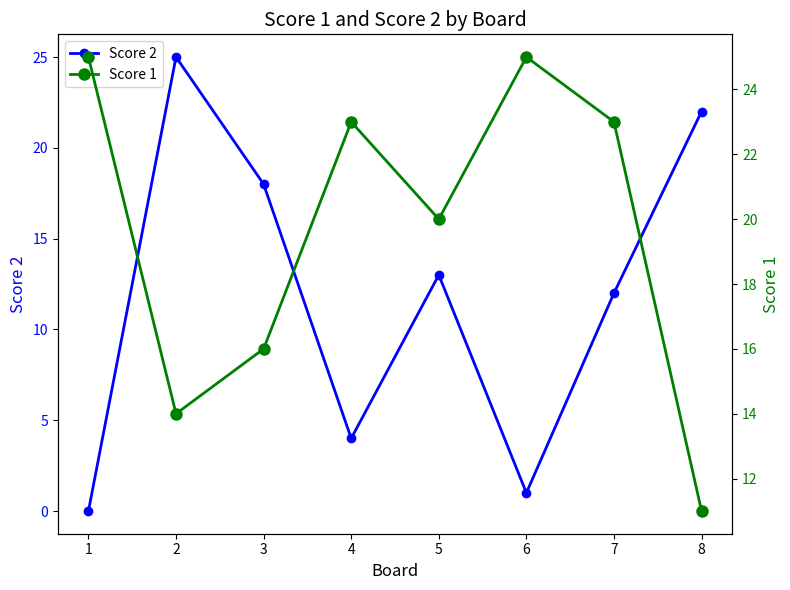

Reading left to right, transcribe all the data shown in this chart.

Score 2: 0	25	18	4	13	1	12	22
Score 1: 25	14	16	23	20	25	23	11